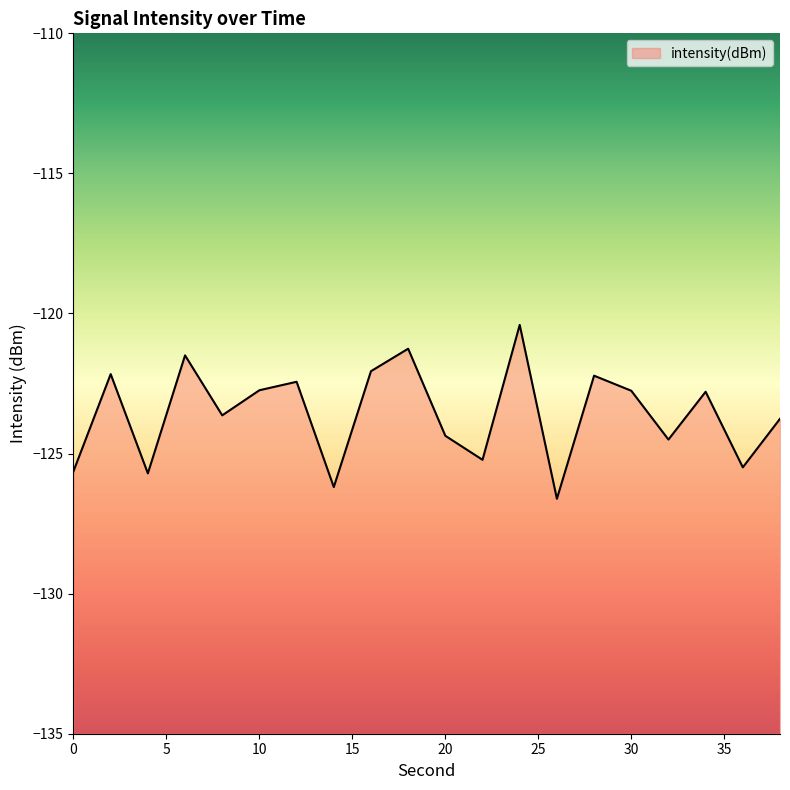

Is it true that the value at 12 is -122.4?

True